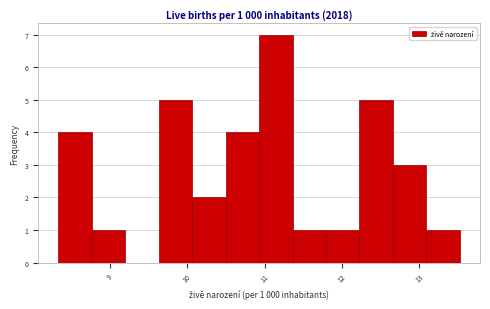

Which range on the x-axis has the tallest bar?

10.9 to 11.4